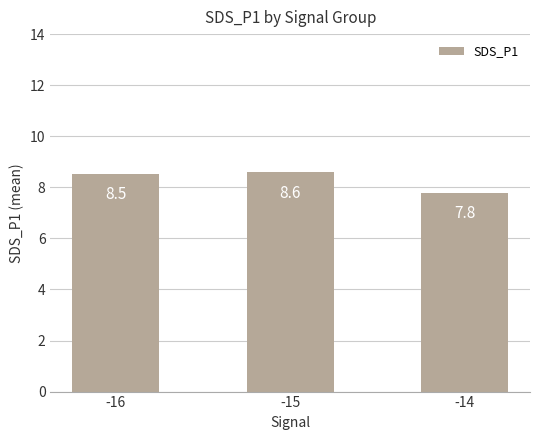

The value at -14 is 13.5. True or false?

False